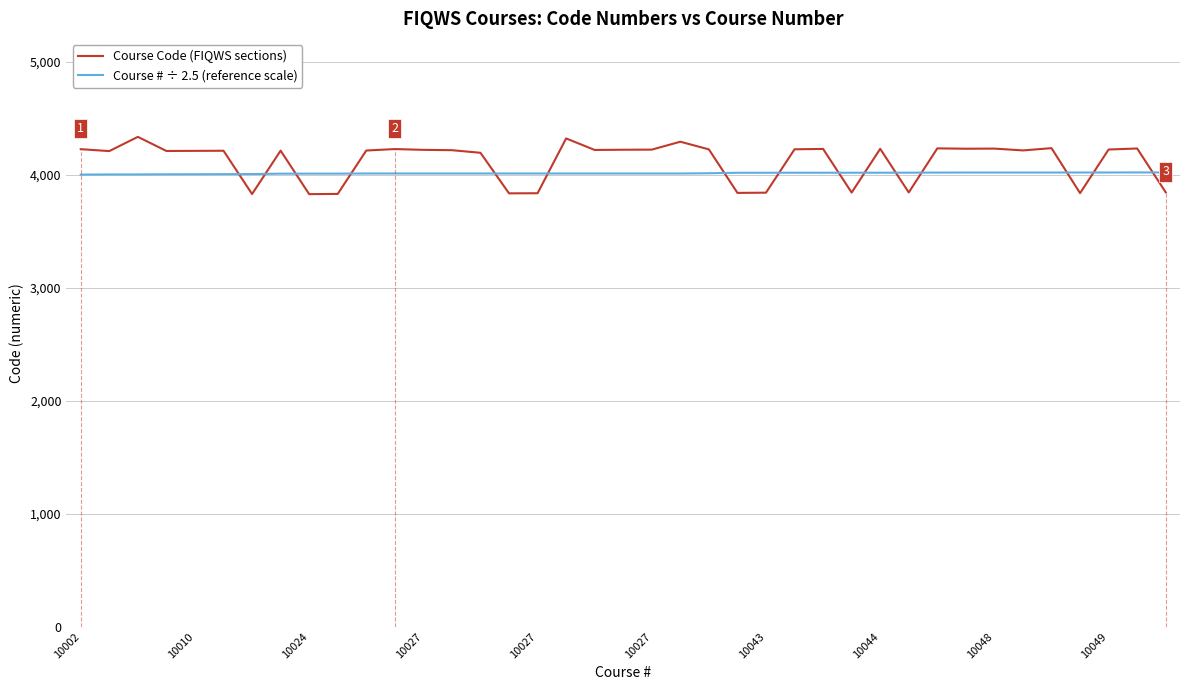

What are all the series names shown in the legend?

Course Code (FIQWS sections), Course # ÷ 2.5 (reference scale)